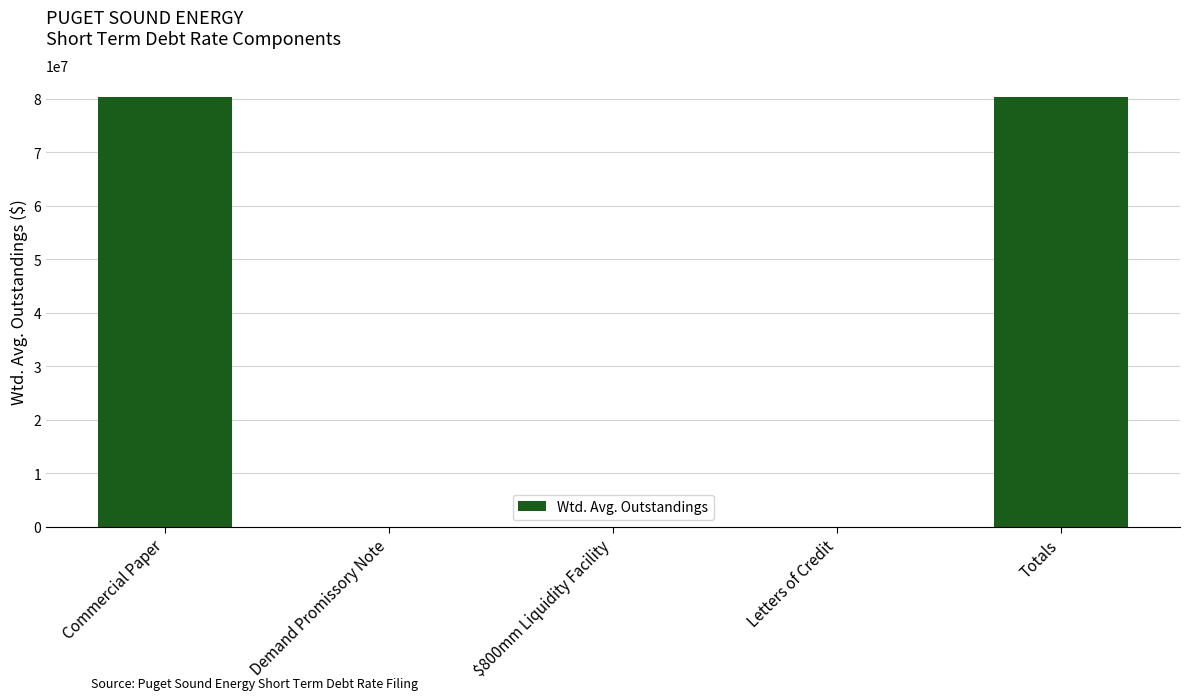

True or false: the data shows 80326397.2 at Commercial Paper.

True